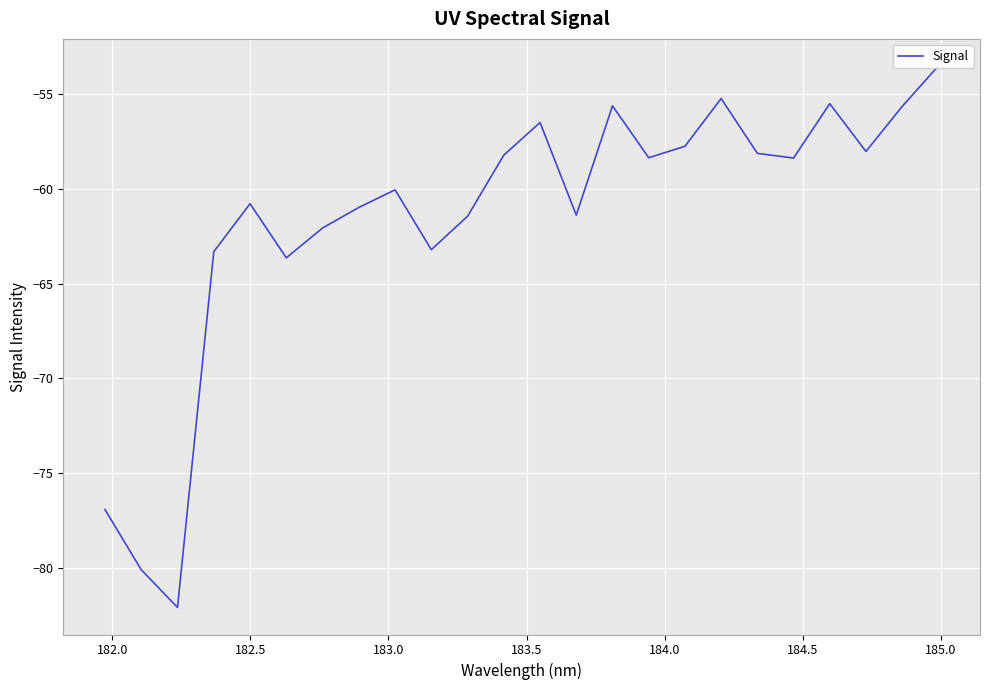

True or false: the data shows -17.3 at 15.

False